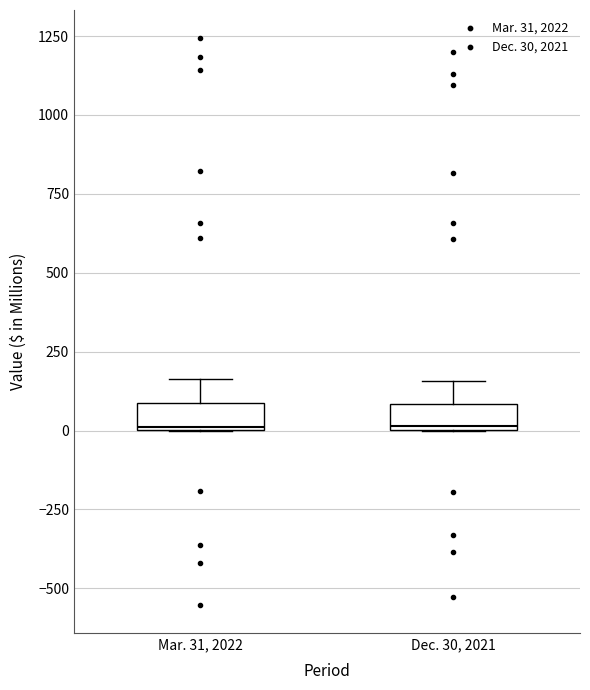

Where does the upper whisker of the box for Mar. 31, 2022 end on the y-axis? The values are not printed on the chart, so give them approximately, as read against the axis.

150